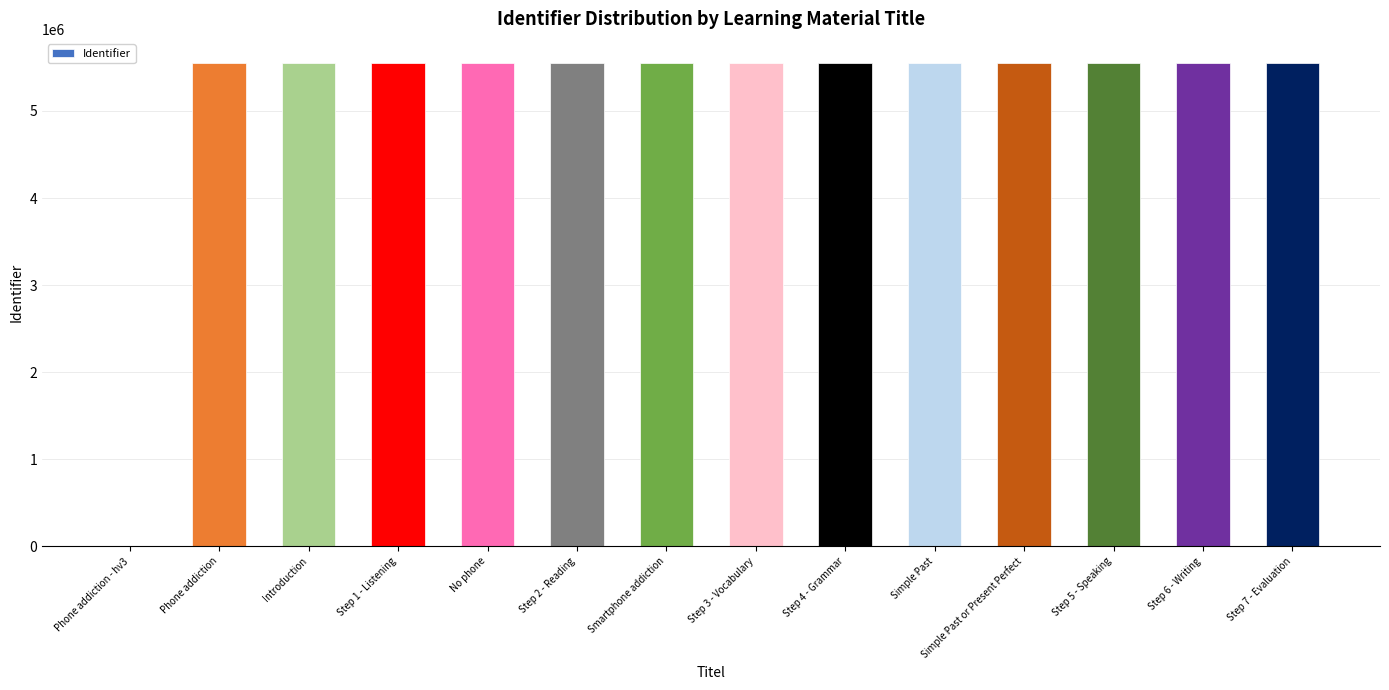

Is it true that the value at No phone is 5549178?

True